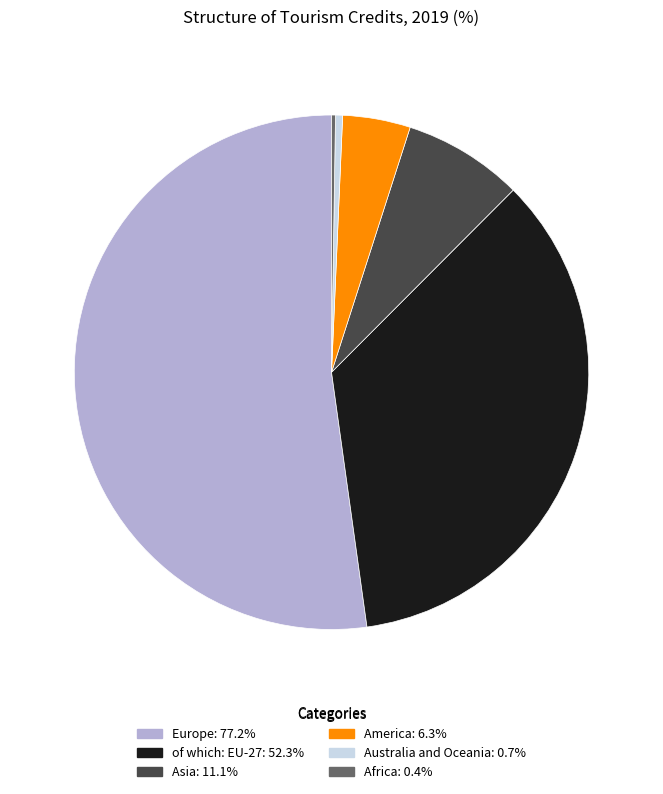

Is there a majority slice in this chart?

Yes